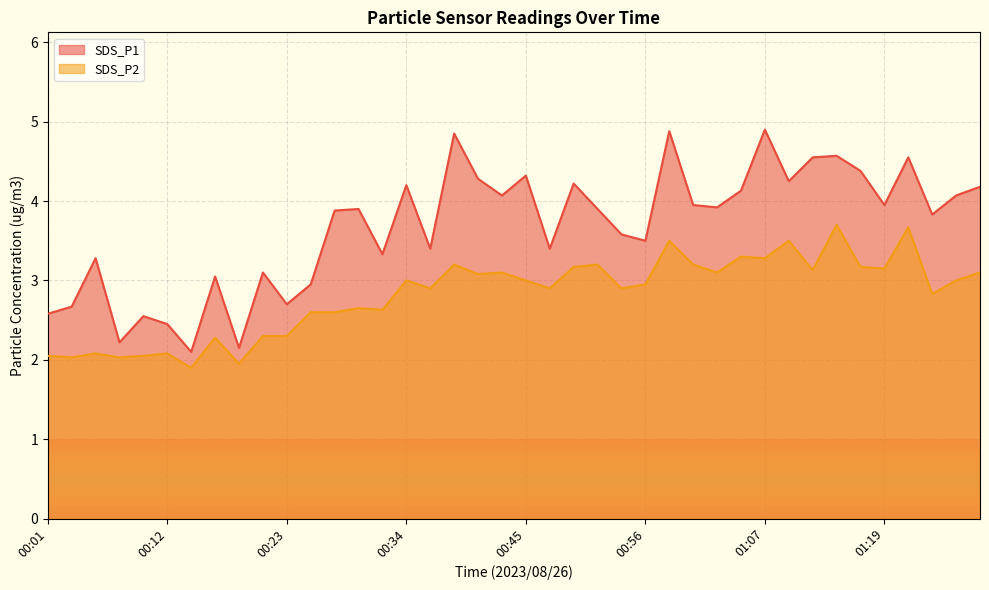

List the labels in order of SDS_P2 value, largest first.

01:14, 01:21, 00:58, 01:09, 01:05, 01:07, 00:38, 00:51, 01:00, 00:49, 01:16, 01:19, 01:12, 00:43, 01:02, 01:28, 00:40, 00:34, 00:45, 01:25, 00:56, 00:36, 00:47, 00:54, 01:23, 00:30, 00:32, 00:25, 00:27, 00:21, 00:23, 00:16, 00:06, 00:12, 00:01, 00:10, 00:03, 00:08, 00:19, 00:14